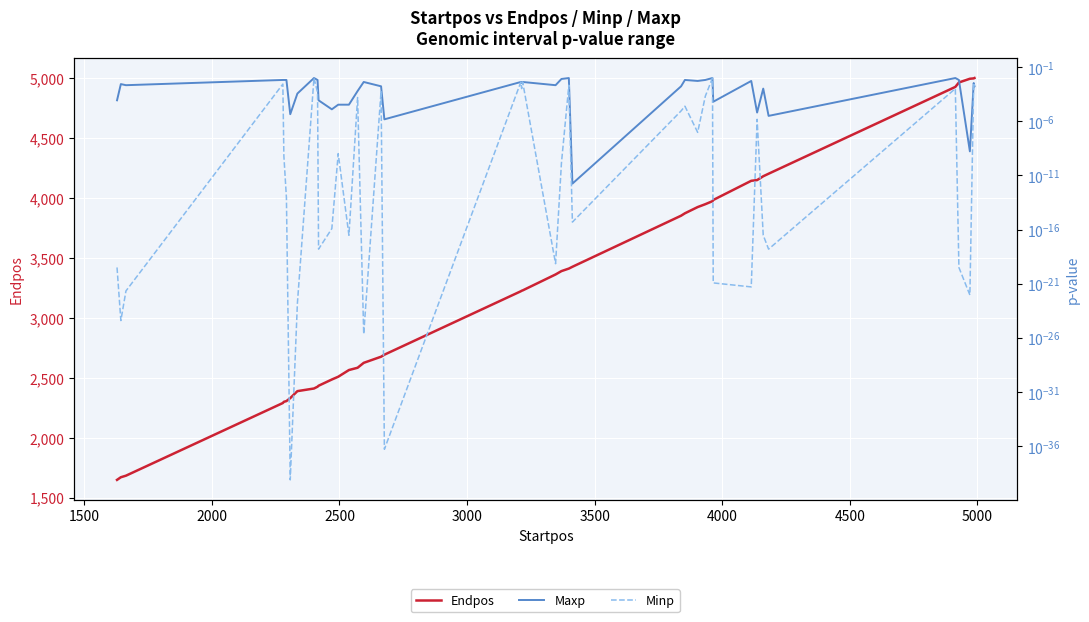

How many categories are shown in the chart?

40